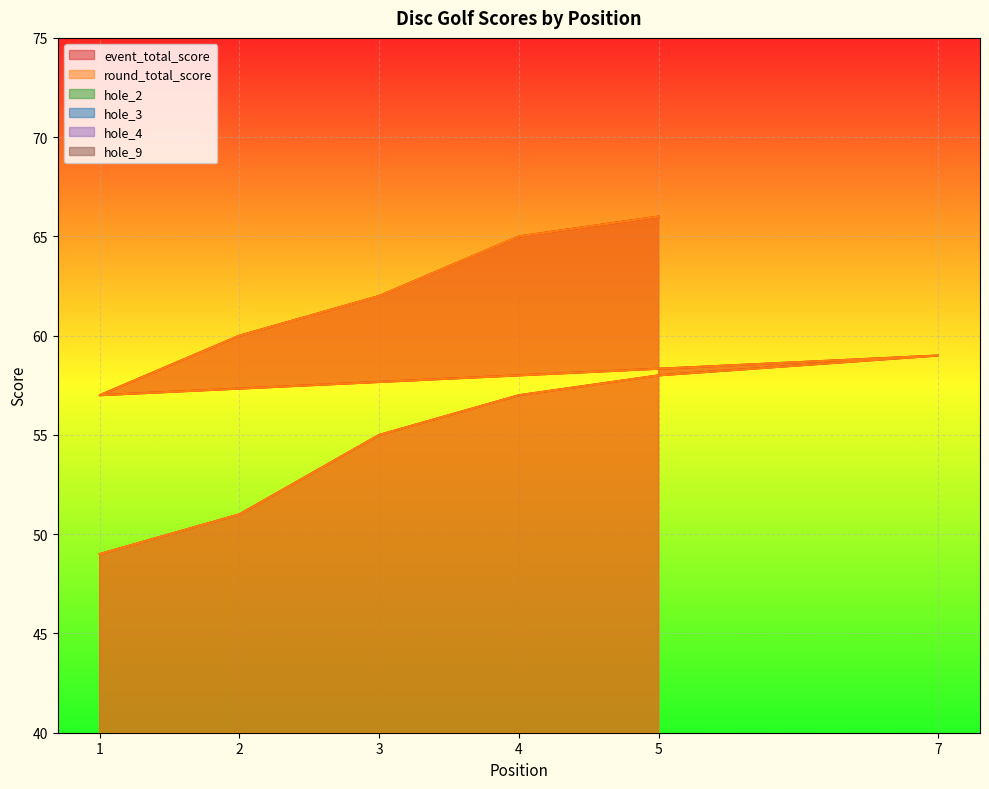

Between 7 and 5, which is larger?

5